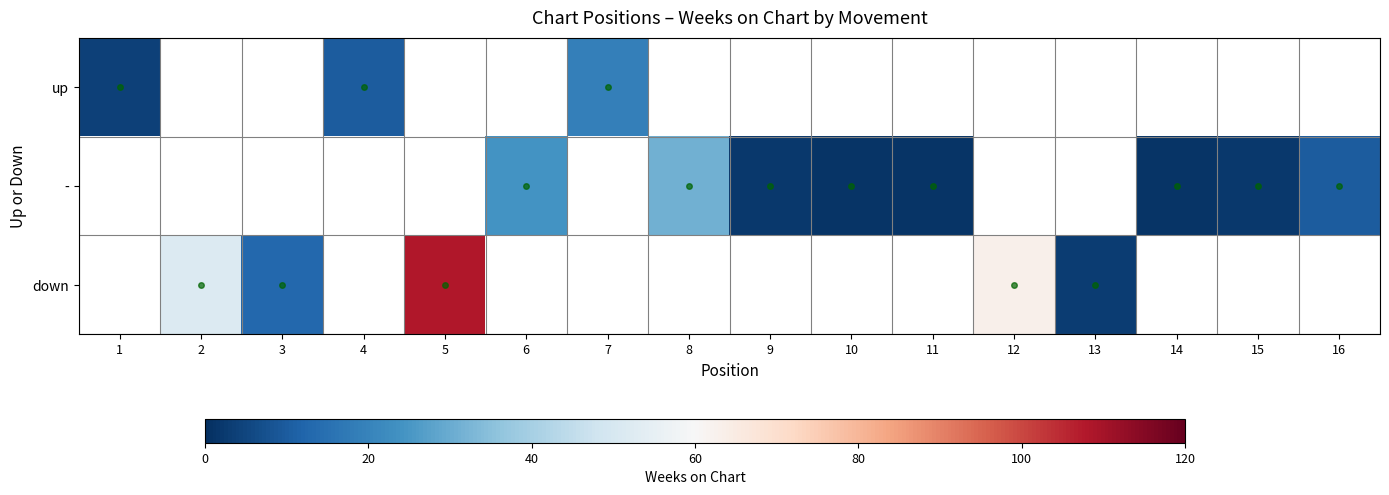

The up series shows 19.0 at 7. True or false?

True